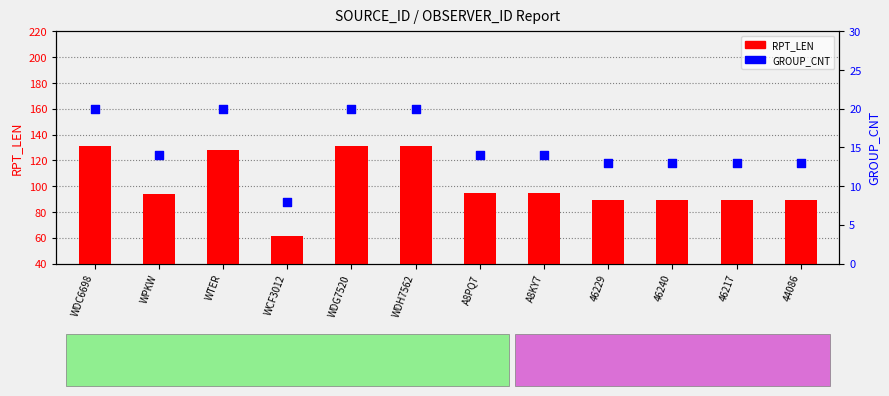

Which series has the widest spread of Y values?

RPT_LEN